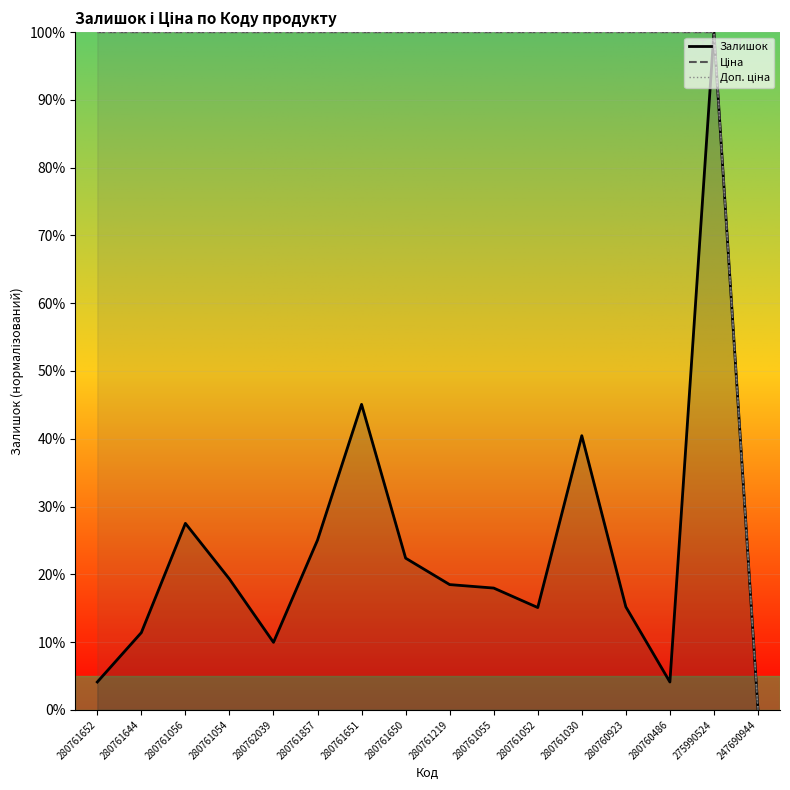

Reading left to right, what are all the values shown in this chart?

Залишок: 4.1	11.4	27.5	19.3	10.0	25.1	45.1	22.4	18.5	18.0	15.1	40.5	15.2	4.1	100.0	0.0
Ціна: 100.0	100.0	100.0	100.0	100.0	100.0	100.0	100.0	100.0	100.0	100.0	100.0	100.0	100.0	100.0	0.0
Доп. ціна: 100.0	100.0	100.0	100.0	100.0	100.0	100.0	100.0	100.0	100.0	100.0	100.0	100.0	100.0	100.0	0.0